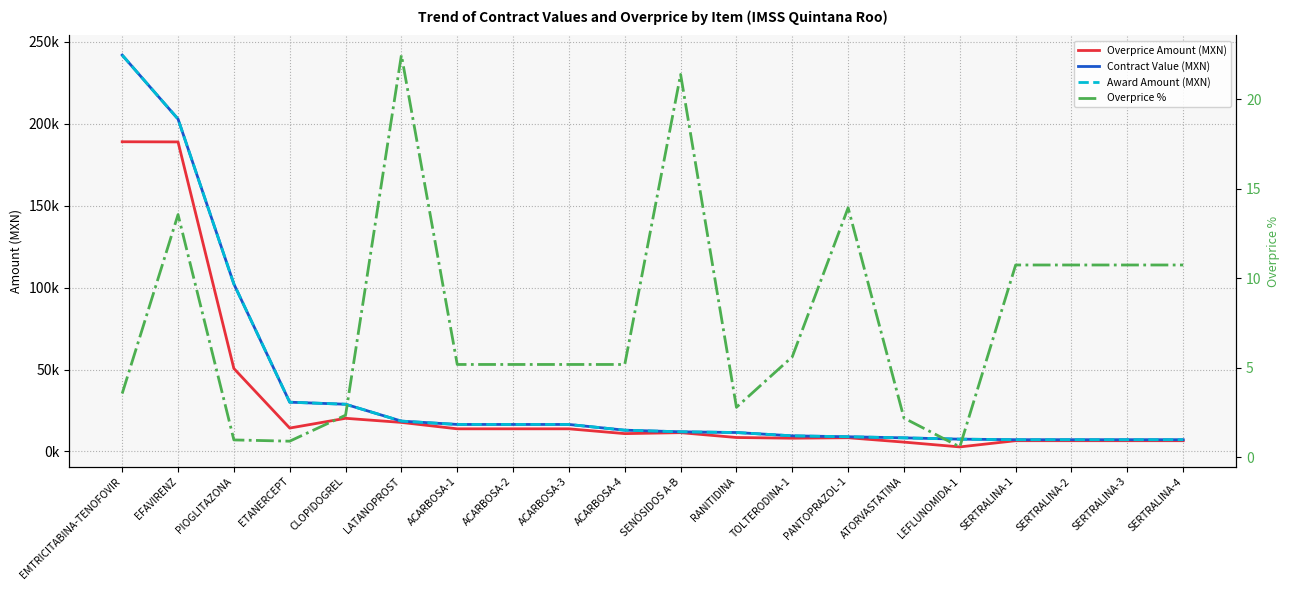

How many interior local peaks does the contracts.items.unit.value.percentageOverpriceMxIMSS series have?

4